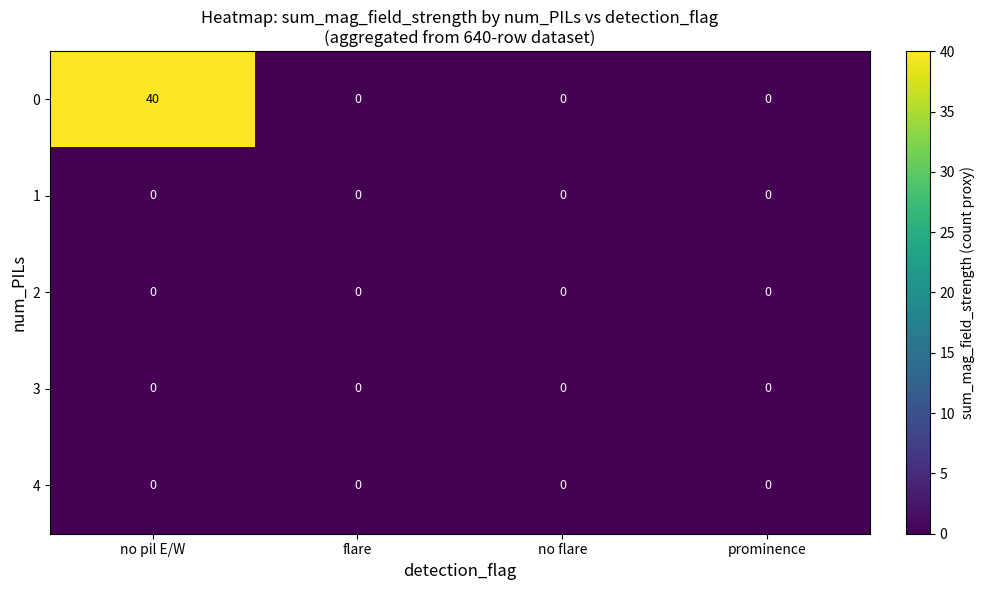

What is the sum of the 0 values at prominence and no pil E/W?

40